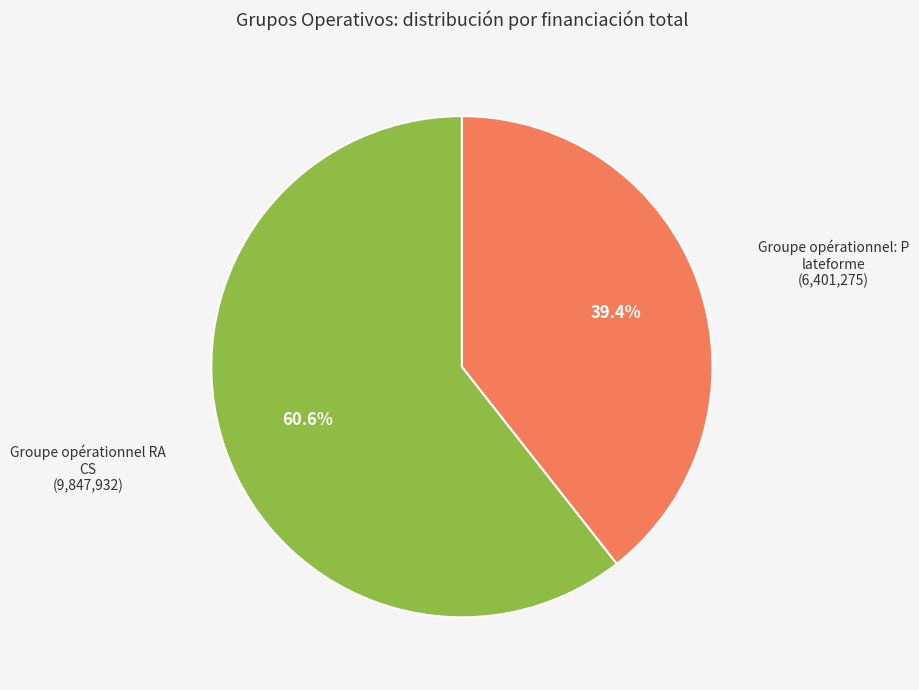

Is there a majority slice in this chart?

Yes